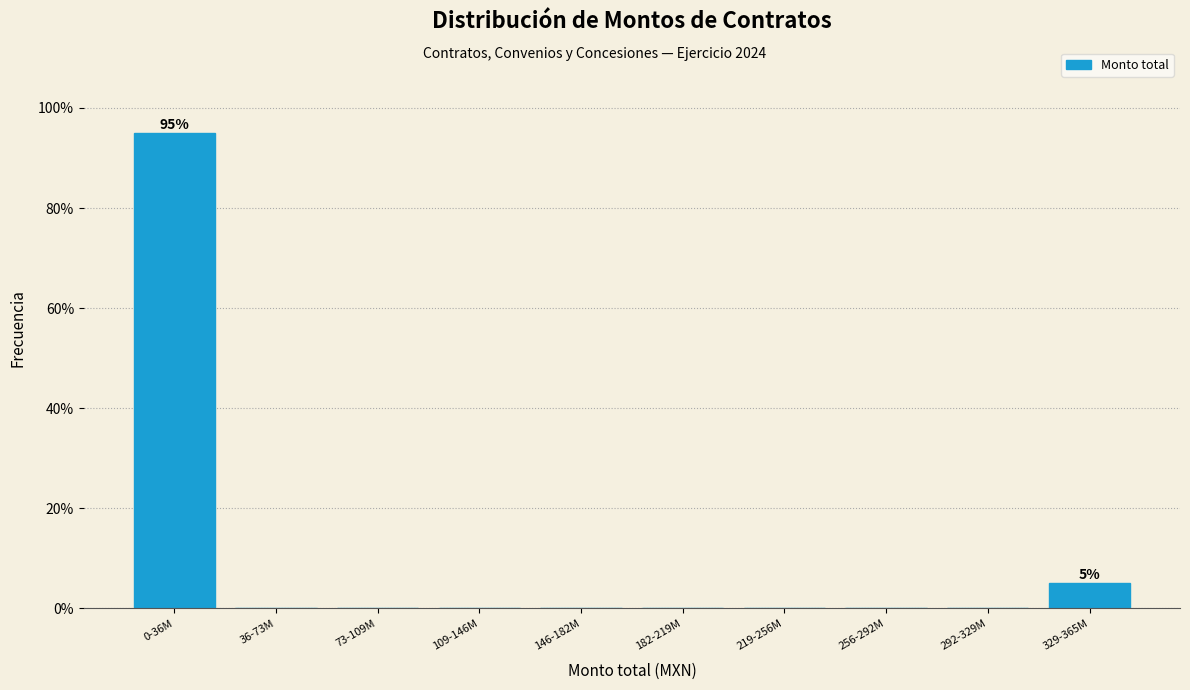

Reading right to left, transcribe all the data shown in this chart.

329-365M=5	292-329M=0	256-292M=0	219-256M=0	182-219M=0	146-182M=0	109-146M=0	73-109M=0	36-73M=0	0-36M=95